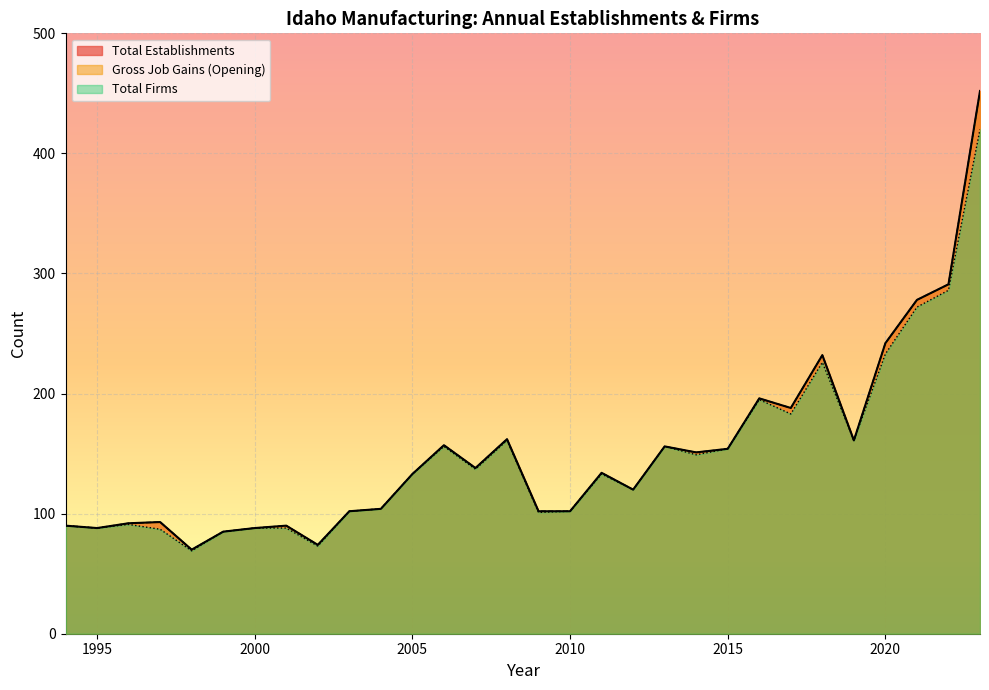

Does the chart display data point markers on the line(s)?

No